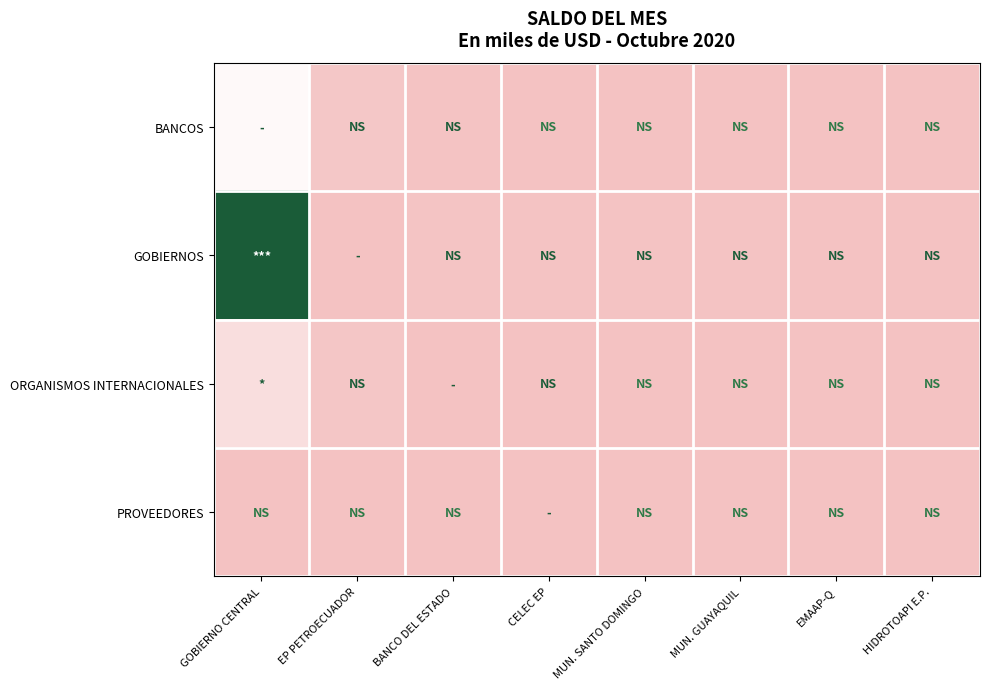

Reading right to left, extract all data points from this chart.

BANCOS: HIDROTOAPI E.P.=0.0	EMAAP-Q=0.0	MUN. GUAYAQUIL=0.0	MUN. SANTO DOMINGO=0.0	CELEC EP=0.0	BANCO DEL ESTADO=83906.6	EP PETROECUADOR=263000.0	GOBIERNO CENTRAL=2702528.0
GOBIERNOS: HIDROTOAPI E.P.=18362.7	EMAAP-Q=57169.5	MUN. GUAYAQUIL=72934.5	MUN. SANTO DOMINGO=75928.5	CELEC EP=93965.7	BANCO DEL ESTADO=135178.8	EP PETROECUADOR=0.0	GOBIERNO CENTRAL=5923726.5
ORGANISMOS INTERNACIONALES: HIDROTOAPI E.P.=0.0	EMAAP-Q=0.0	MUN. GUAYAQUIL=0.0	MUN. SANTO DOMINGO=0.0	CELEC EP=1184.0	BANCO DEL ESTADO=40461.5	EP PETROECUADOR=245866.7	GOBIERNO CENTRAL=1392991.5
PROVEEDORES: HIDROTOAPI E.P.=0.0	EMAAP-Q=0.0	MUN. GUAYAQUIL=0.0	MUN. SANTO DOMINGO=0.0	CELEC EP=0.0	BANCO DEL ESTADO=0.0	EP PETROECUADOR=0.0	GOBIERNO CENTRAL=0.0